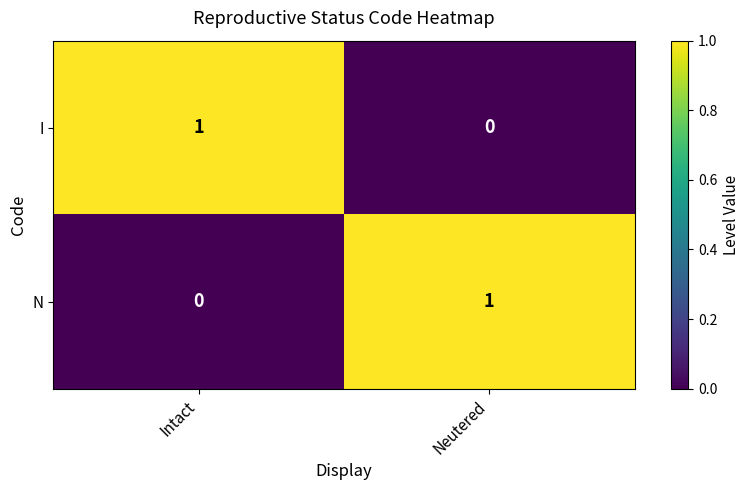

Reading left to right, extract all data points from this chart.

I: Intact=1	Neutered=0
N: Intact=0	Neutered=1